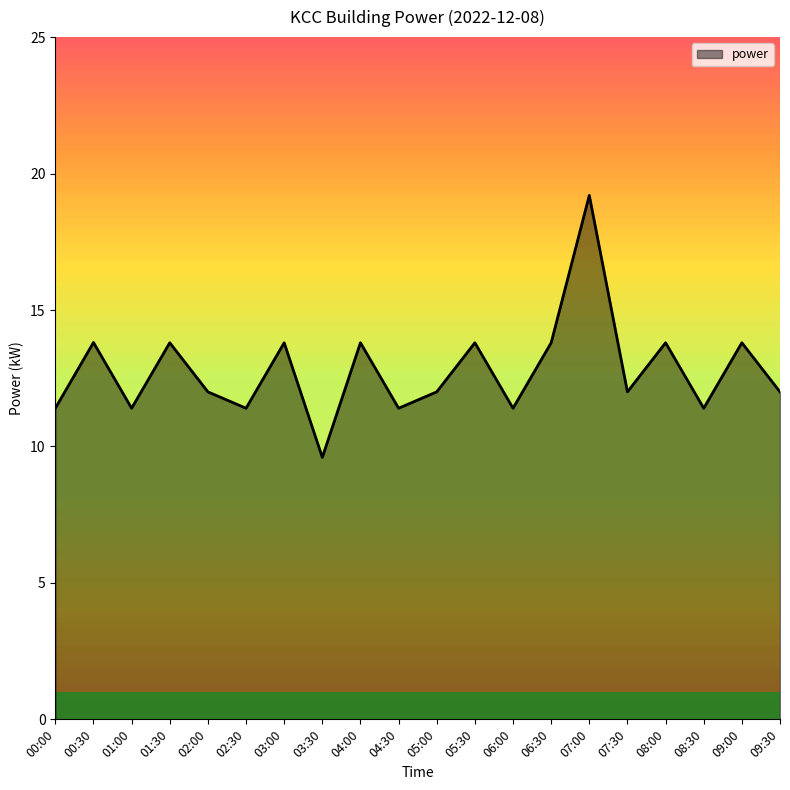

At which category does the data reach its first local valley?

01:00